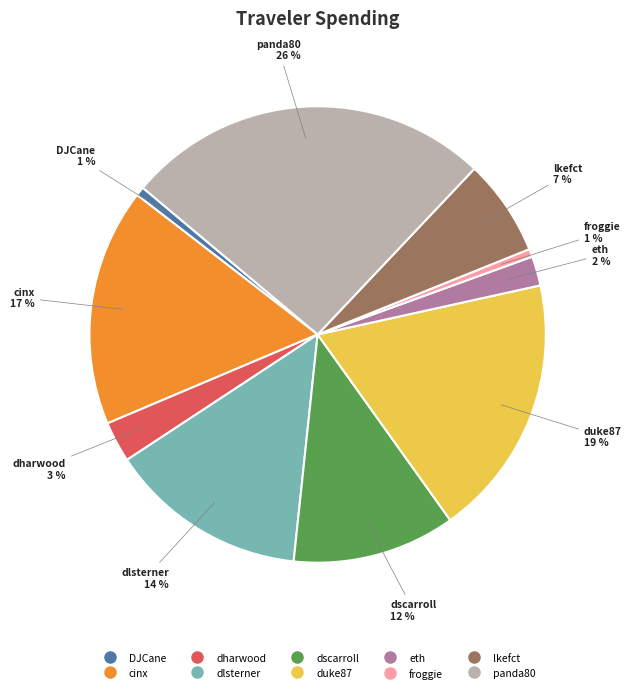

Combined, do dscarroll and dharwood account for over 50%?

No